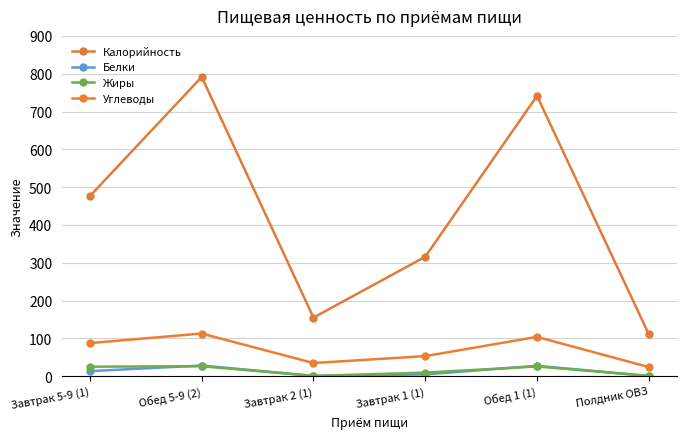

What is the value of the Калорийность point at the 6th from the left?

111.0